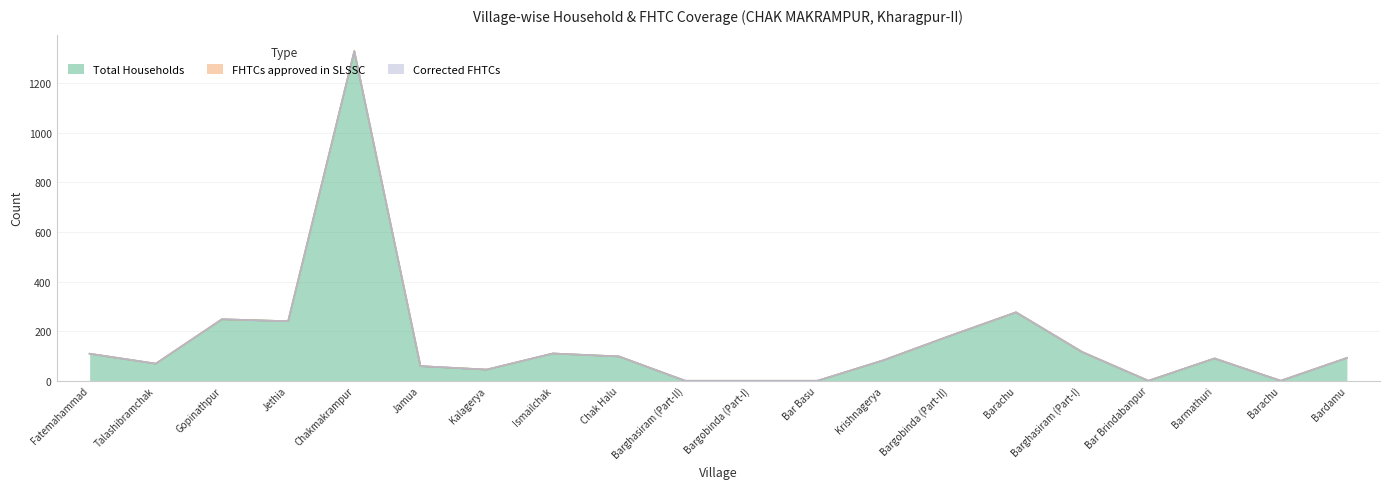

How many interior local peaks does the Total Households series have?

5